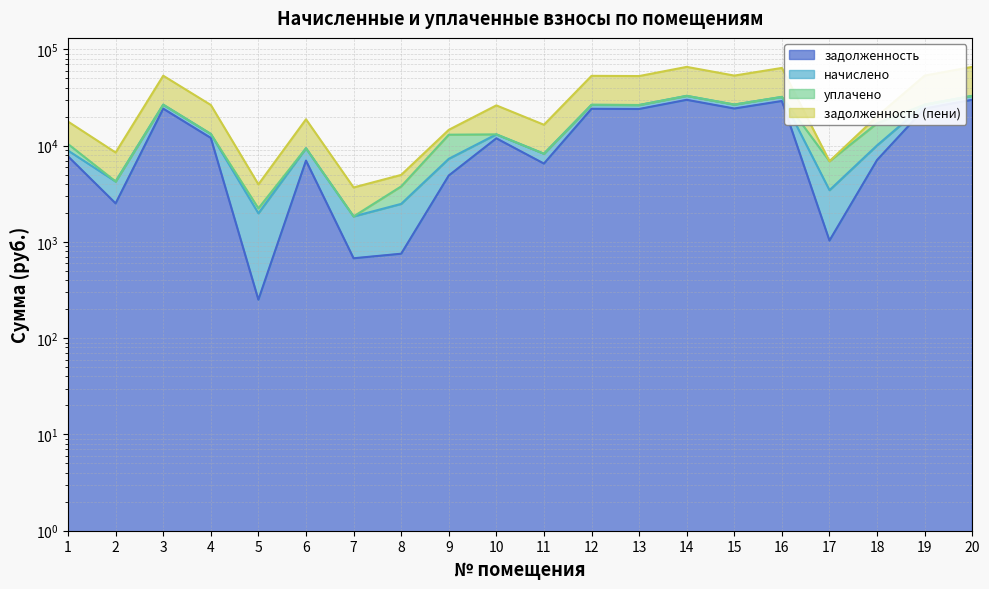

True or false: задолженность and задолженность (пени) cross at least once.

False